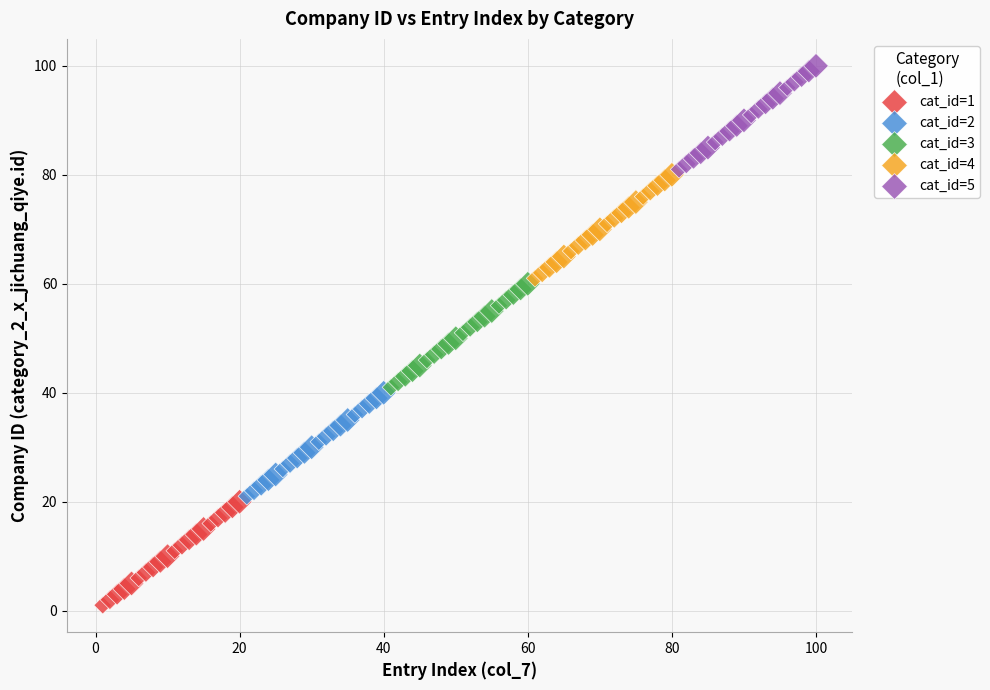

Which series contains the lowest Y value?

cat_id=1